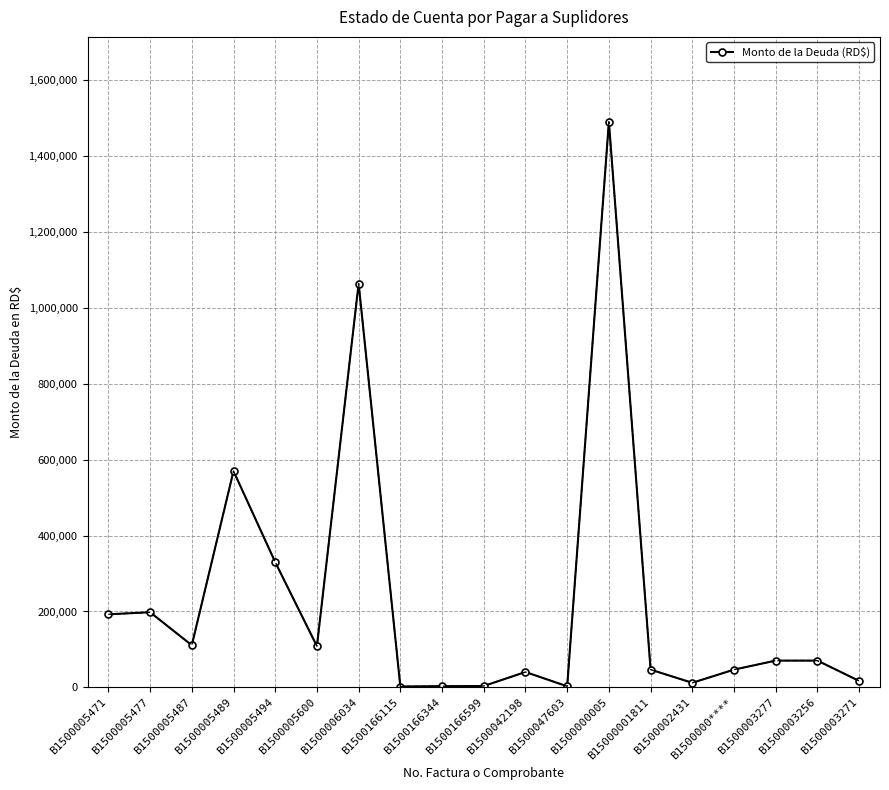

True or false: the data shows 1490366.8 at B1500000005.

True